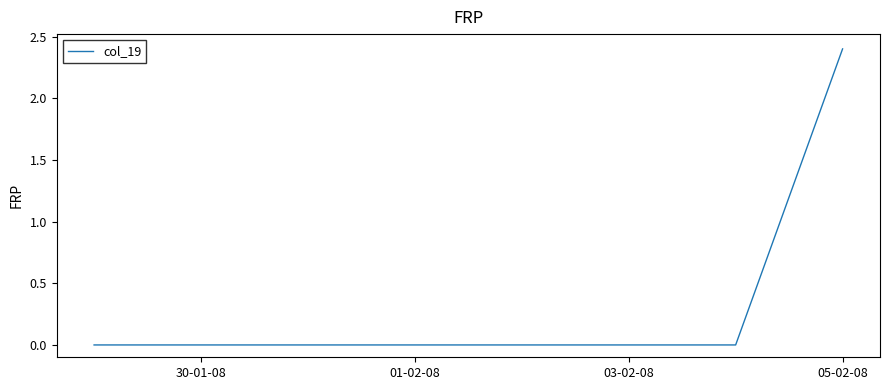

Count the number of categories in the chart.

8